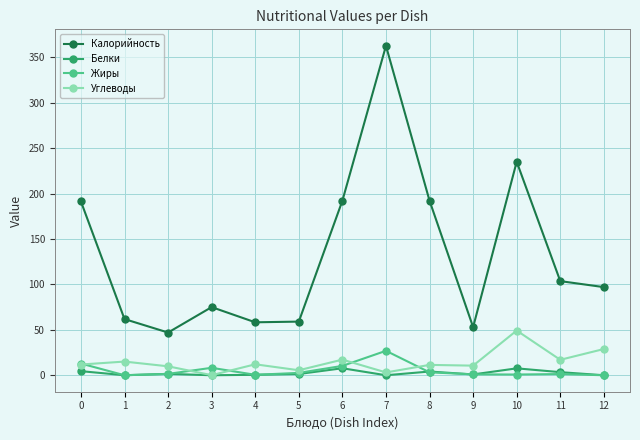

At which category is the sum across all series the highest?

7